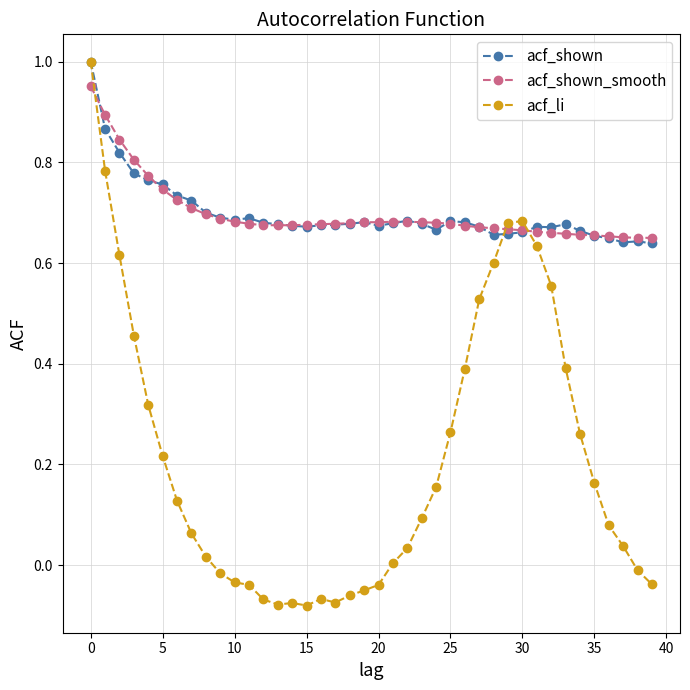

Which series has the widest spread of values?

acf_li